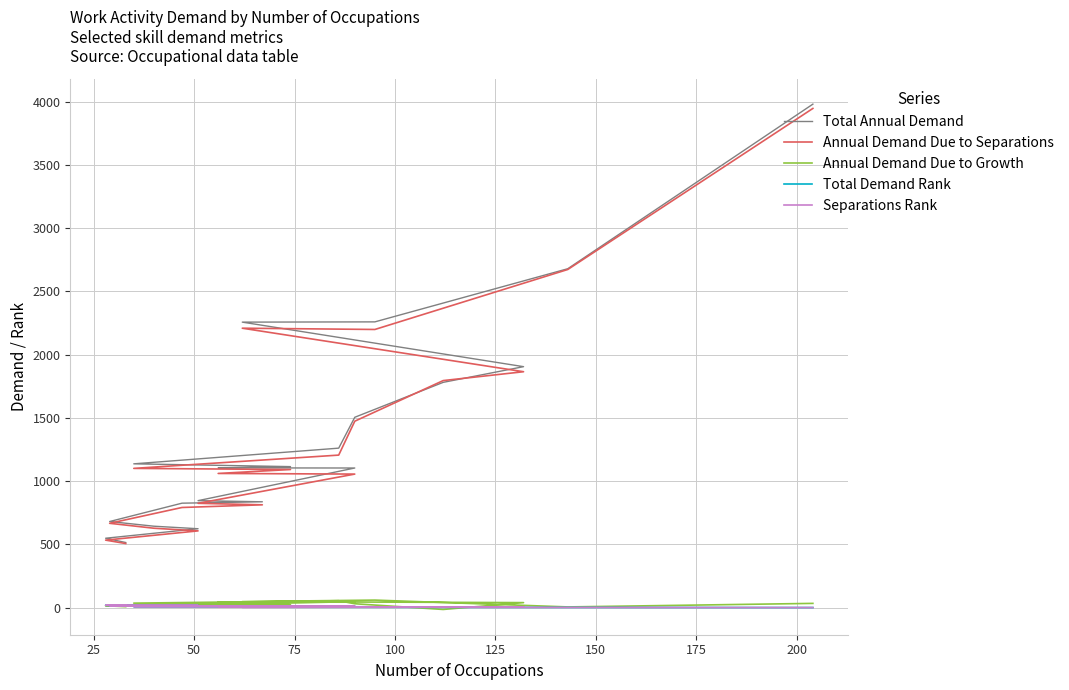

Does the chart display data point markers on the line(s)?

No